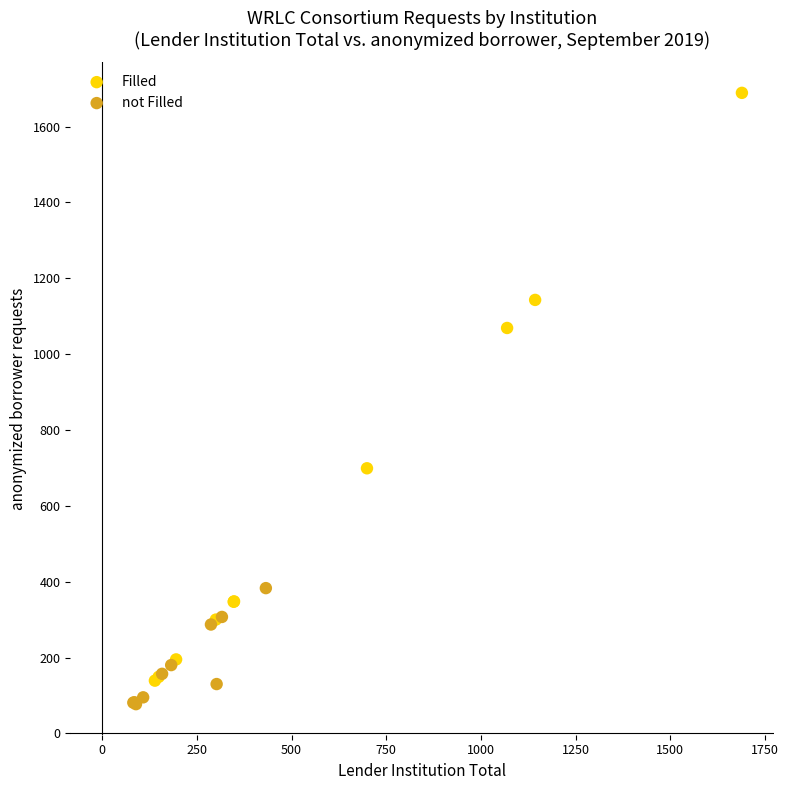

Which series has the widest spread of Y values?

Filled